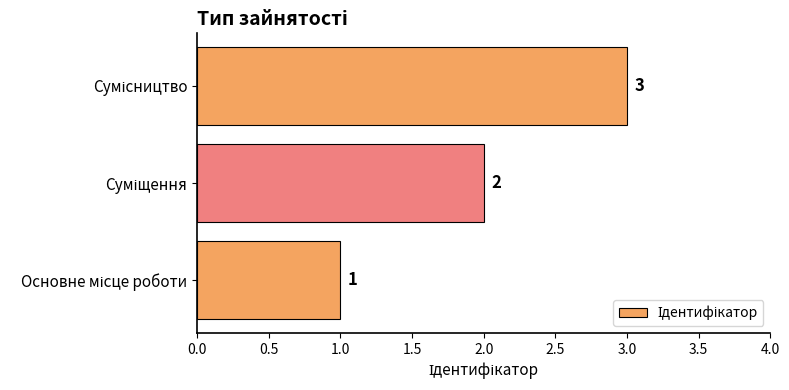

Count the values in the range 1 to 3.

3